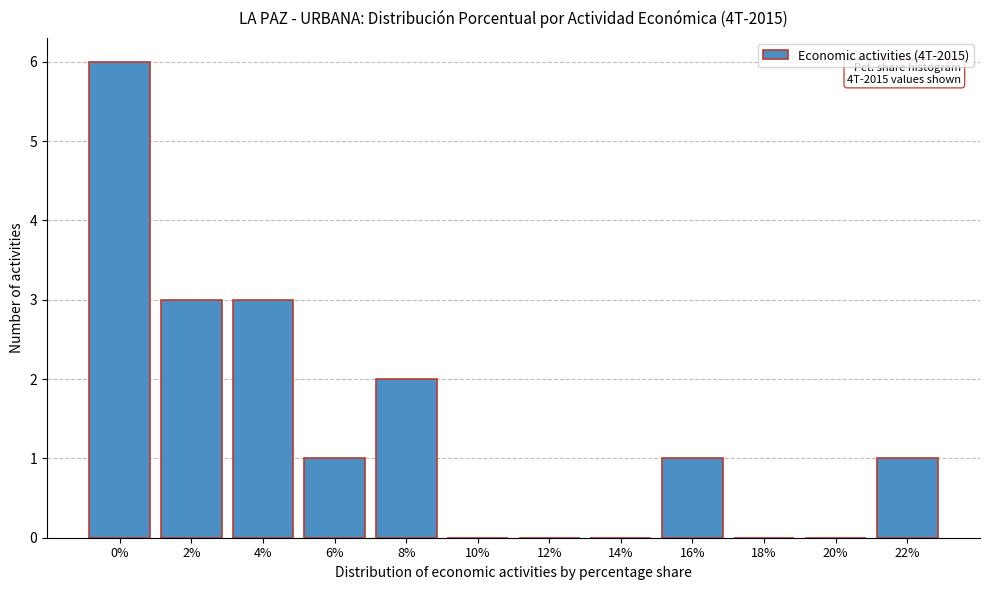

Reading left to right, what are all the values shown in this chart?

0%=6	2%=3	4%=3	6%=1	8%=2	10%=0	12%=0	14%=0	16%=1	18%=0	20%=0	22%=1